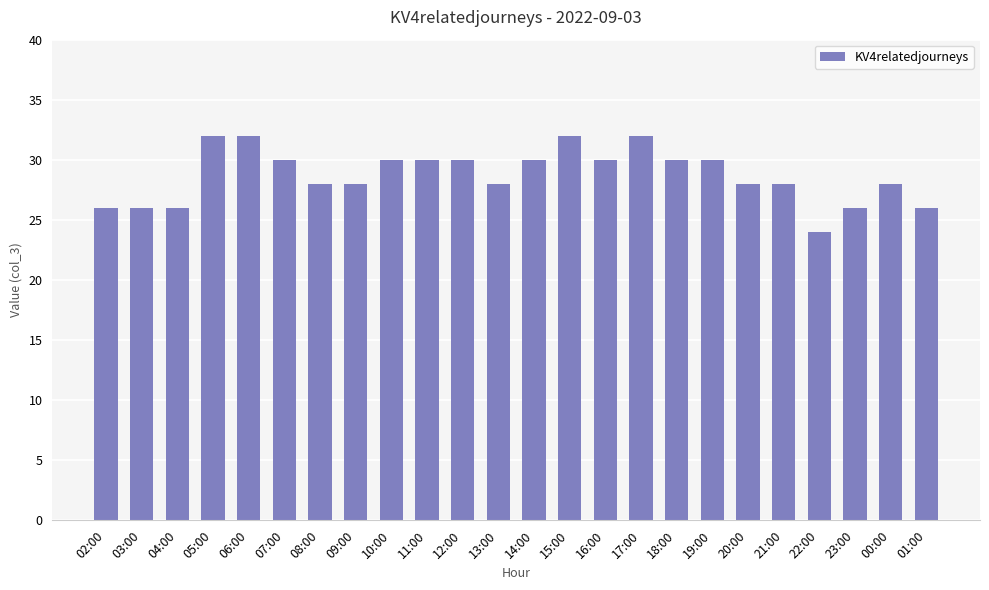

What is the label of the 7th bar from the right?

19:00